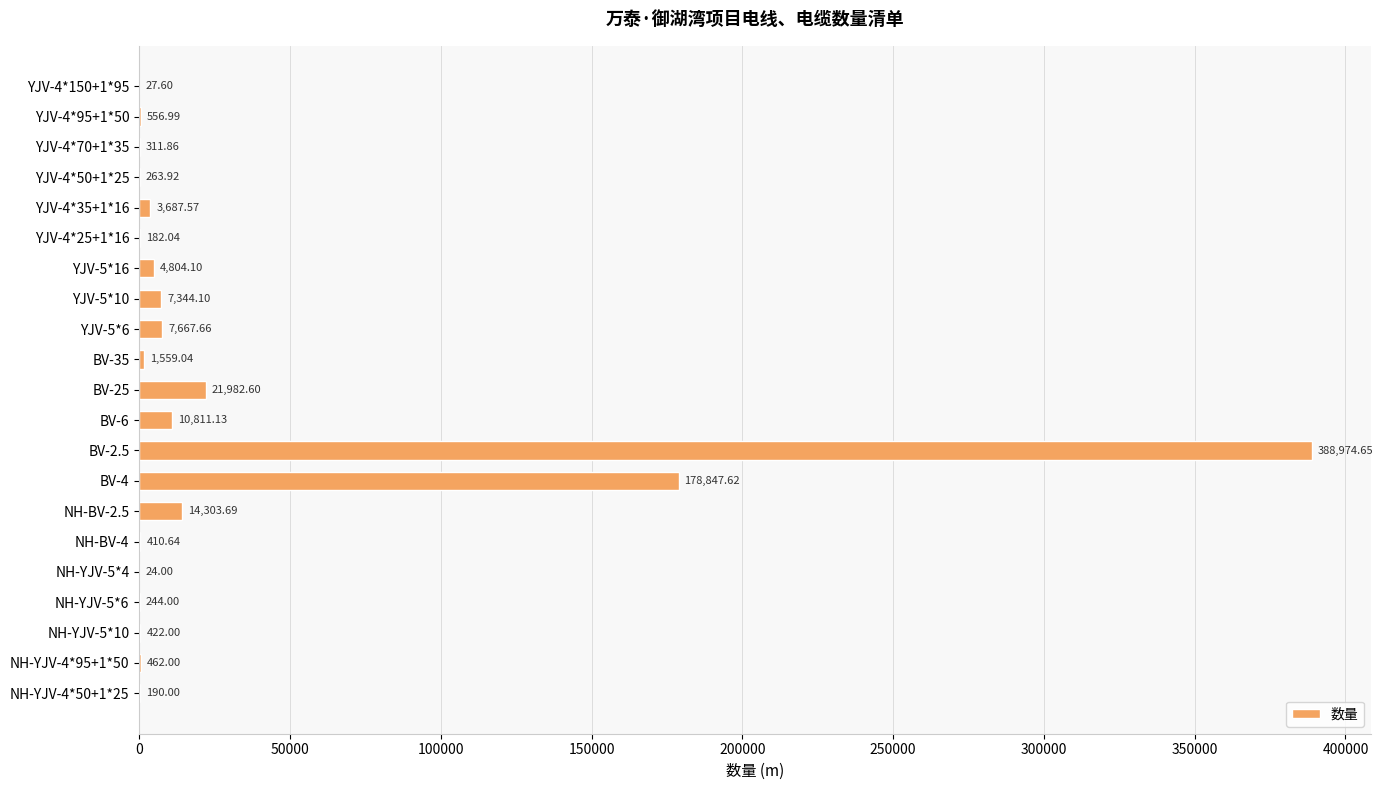

At which label is the value closest to 194499?

BV-4